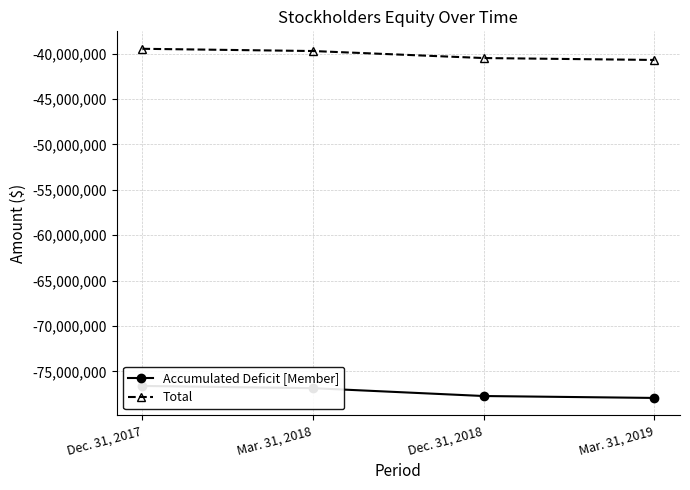

List the labels in order of Accumulated Deficit [Member] value, largest first.

Dec. 31, 2017, Mar. 31, 2018, Dec. 31, 2018, Mar. 31, 2019